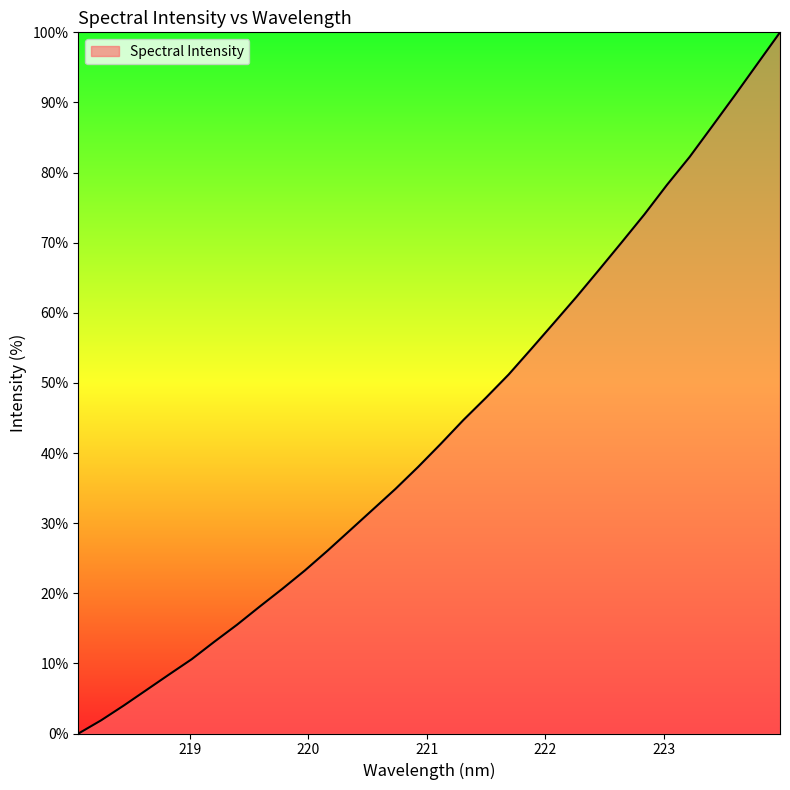

What is the greatest value displayed?

100.0